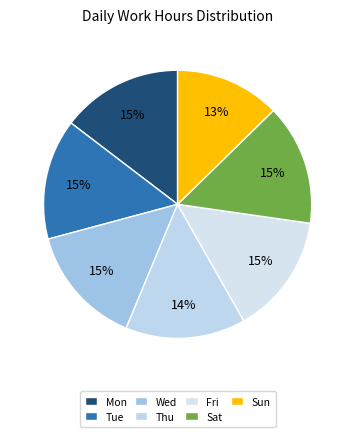

How many slices are in this pie chart?

7